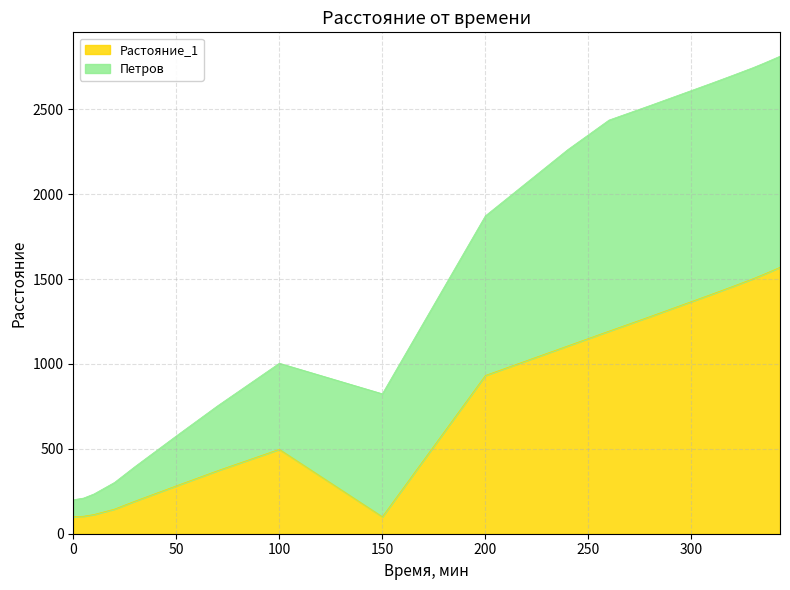

Rank the categories by Петров value from lowest to highest.

0, 5, 10, 20, 30, 40, 50, 70, 150, 100, 200, 240, 260, 270, 280, 290, 300, 310, 320, 330, 335, 340, 343